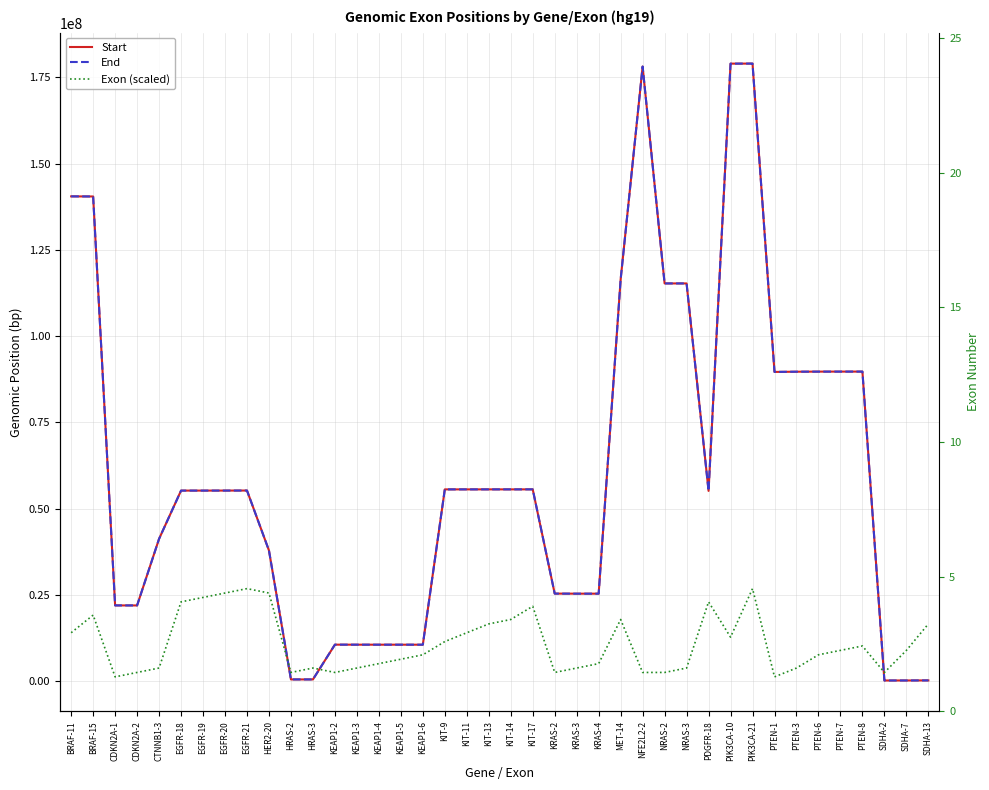

Between which two adjacent categories do End and Exon (scaled) first intersect?

HER2-20 and HRAS-2